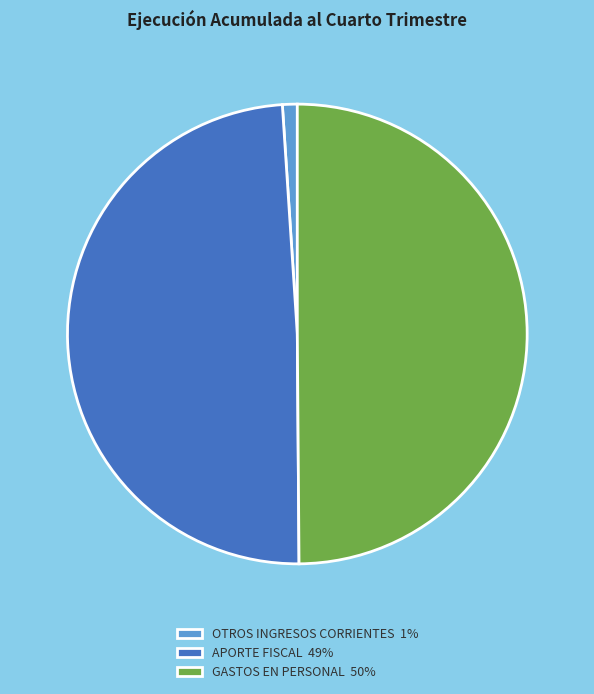

True or false: GASTOS EN PERSONAL accounts for 50% of the total.

True